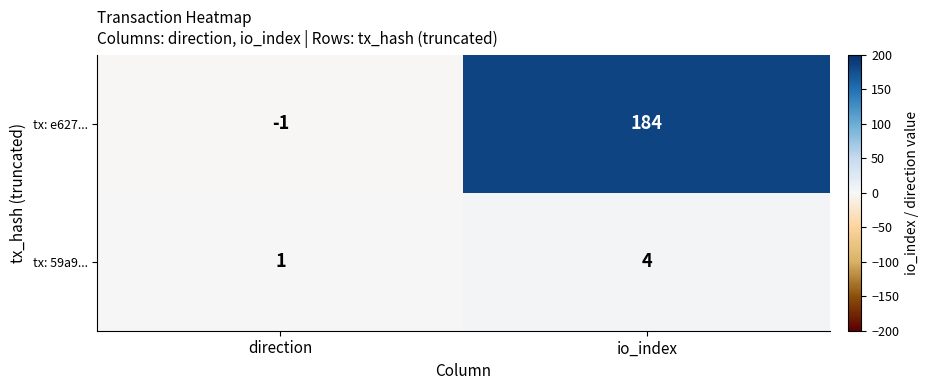

What is the spread (max minus min) of values at io_index?

180